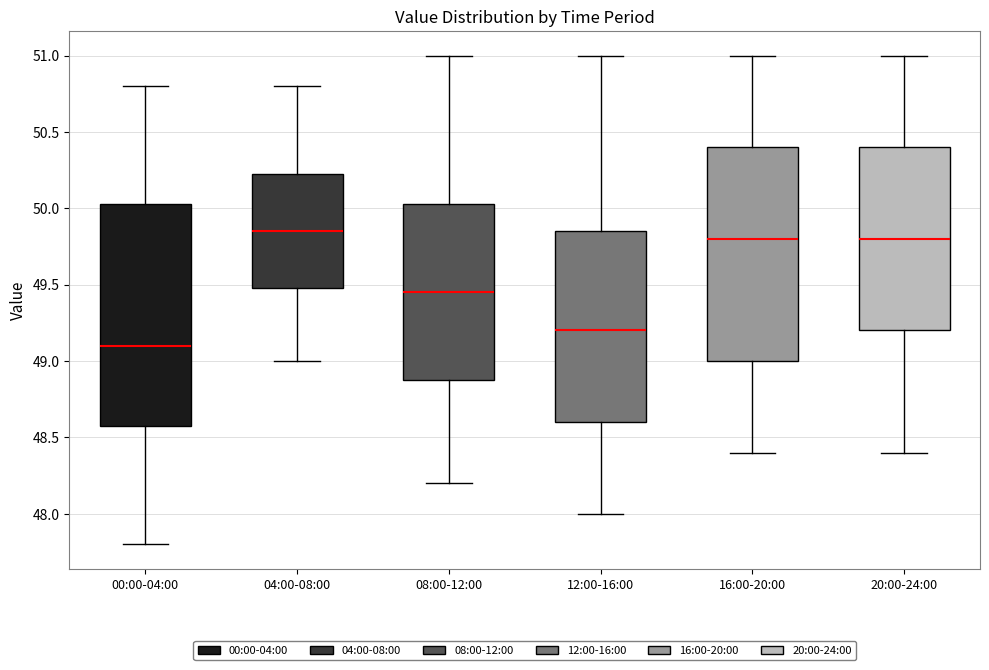

Reading left to right, read every box against the y-axis: the position of its median line, the range the box covers, and the ends of its whiskers. The values are not printed on the chart, so give them approximately, as read against the axis.

00:00-04:00: median 49.10, box 48.60 to 50.05, whiskers 47.80 to 50.80
04:00-08:00: median 49.85, box 49.50 to 50.25, whiskers 49.00 to 50.80
08:00-12:00: median 49.45, box 48.90 to 50.05, whiskers 48.20 to 51.00
12:00-16:00: median 49.20, box 48.60 to 49.85, whiskers 48.00 to 51.00
16:00-20:00: median 49.80, box 49.00 to 50.40, whiskers 48.40 to 51.00
20:00-24:00: median 49.80, box 49.20 to 50.40, whiskers 48.40 to 51.00